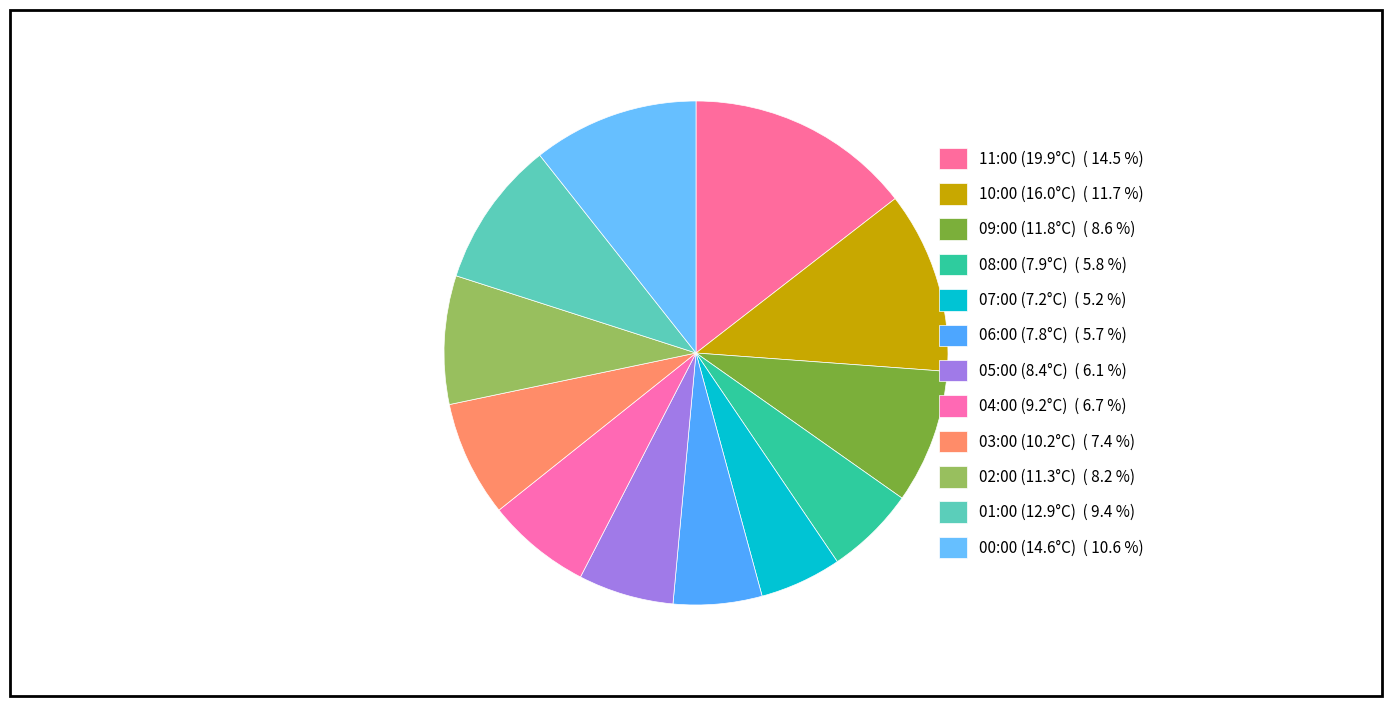

What is the ratio of the value at 11:00 (19.9°C) to the value at 09:00 (11.8°C)?

1.7